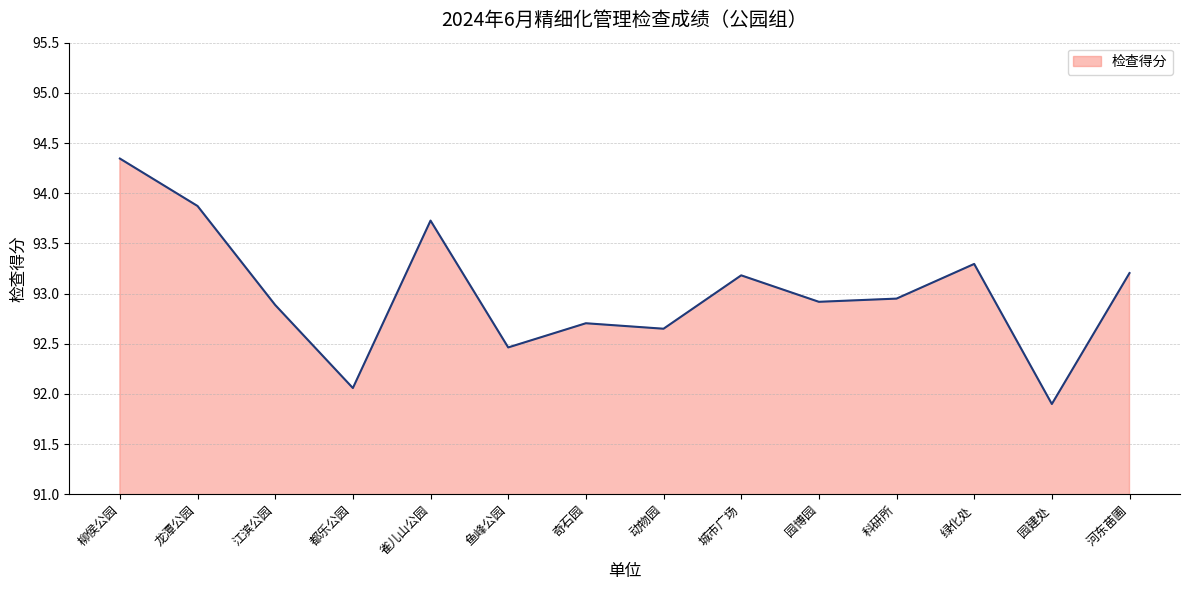

At which category does the data reach its first local valley?

都乐公园